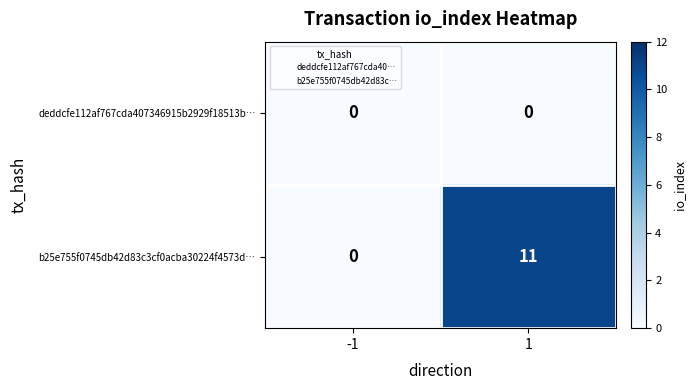

Which series has the largest total across all categories?

b25e755f0745db42d83c3cf0acba30224f4573d…